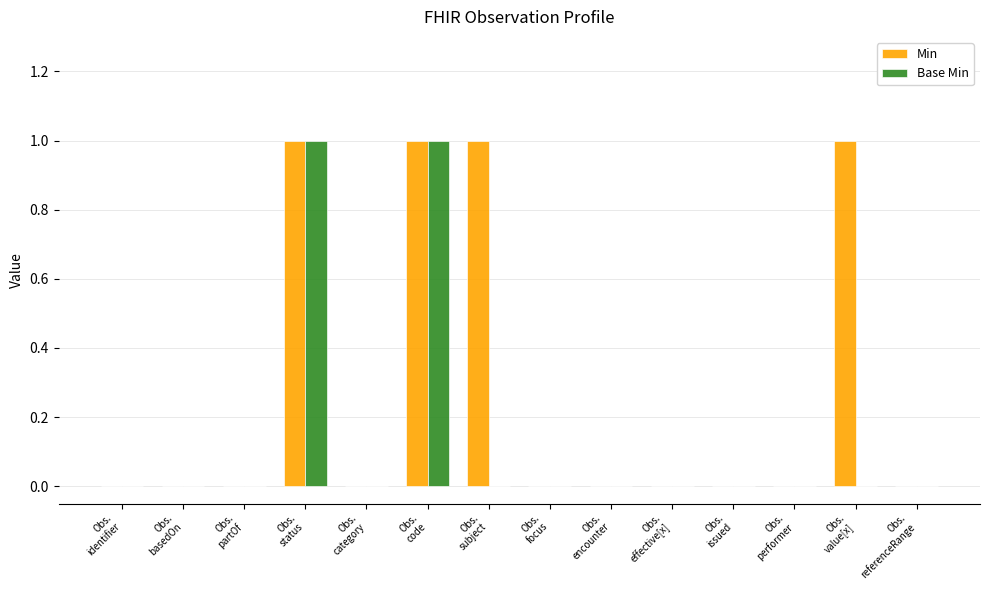

Are the bars grouped side by side (vs. stacked)?

Yes